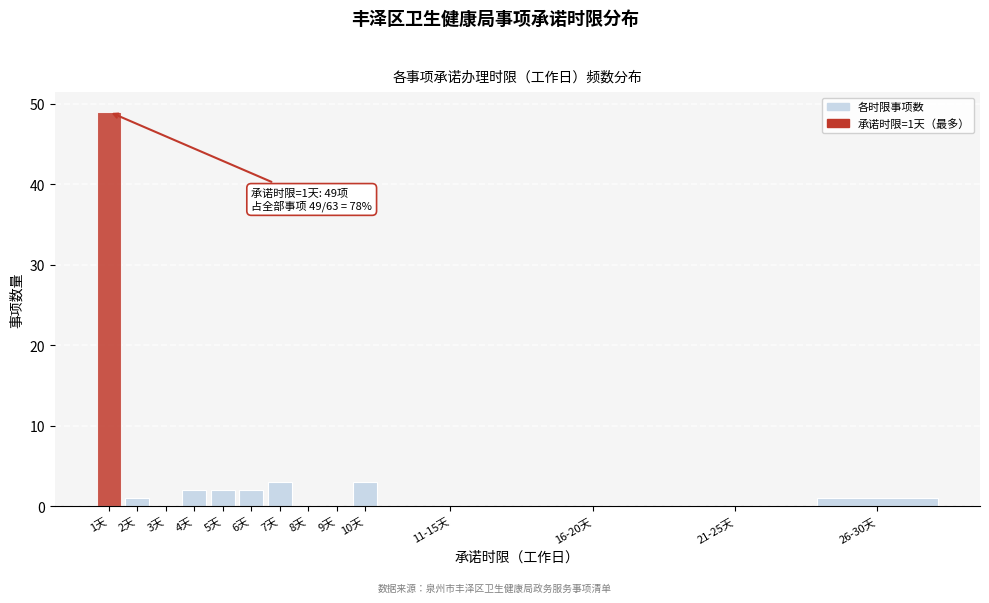

Reading left to right, extract all data points from this chart.

1天=49	2天=1	3天=0	4天=2	5天=2	6天=2	7天=3	8天=0	9天=0	10天=3	11-15天=0	16-20天=0	21-25天=0	26-30天=1